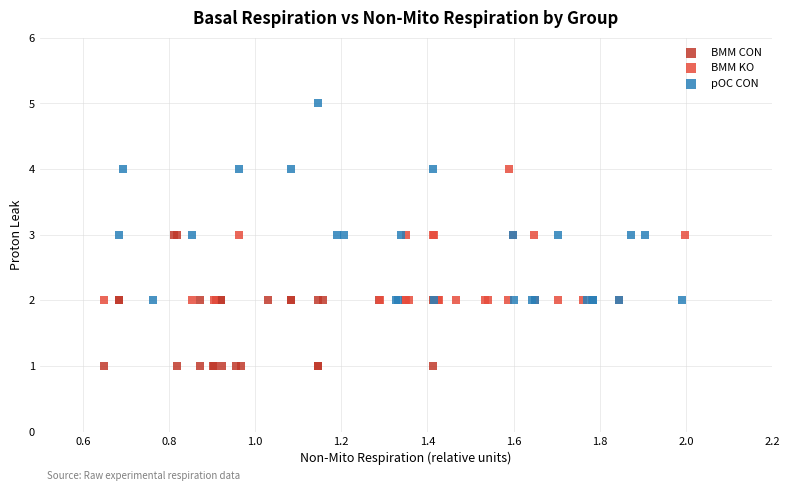

Which series contains the highest Y value?

pOC CON